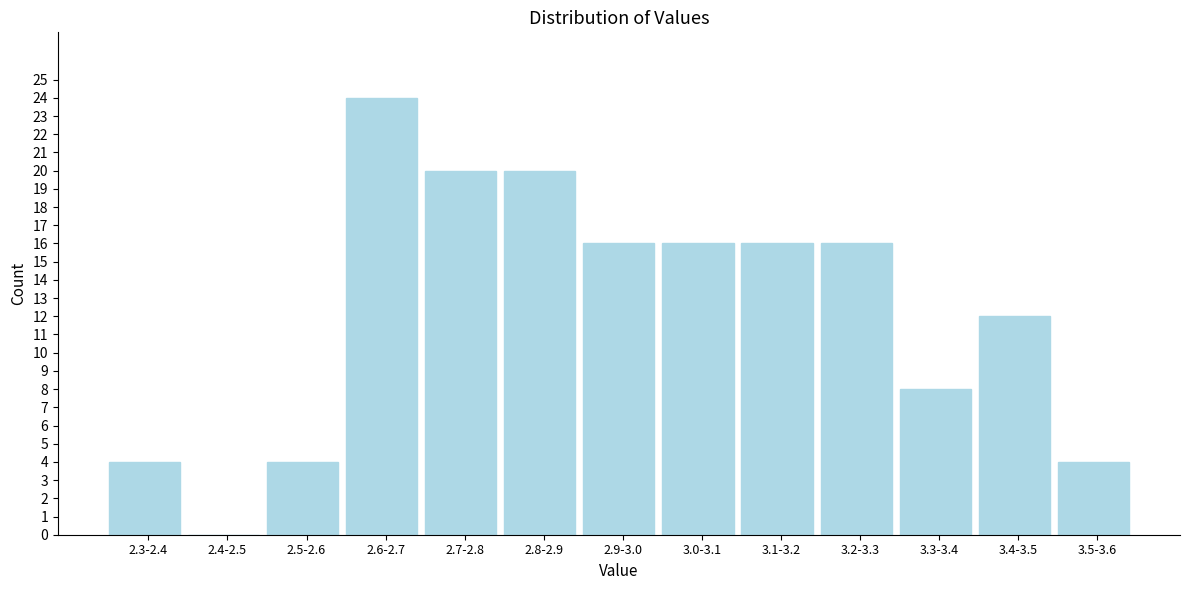

Reading left to right, transcribe all the data shown in this chart.

2.3-2.4=4	2.4-2.5=0	2.5-2.6=4	2.6-2.7=24	2.7-2.8=20	2.8-2.9=20	2.9-3.0=16	3.0-3.1=16	3.1-3.2=16	3.2-3.3=16	3.3-3.4=8	3.4-3.5=12	3.5-3.6=4